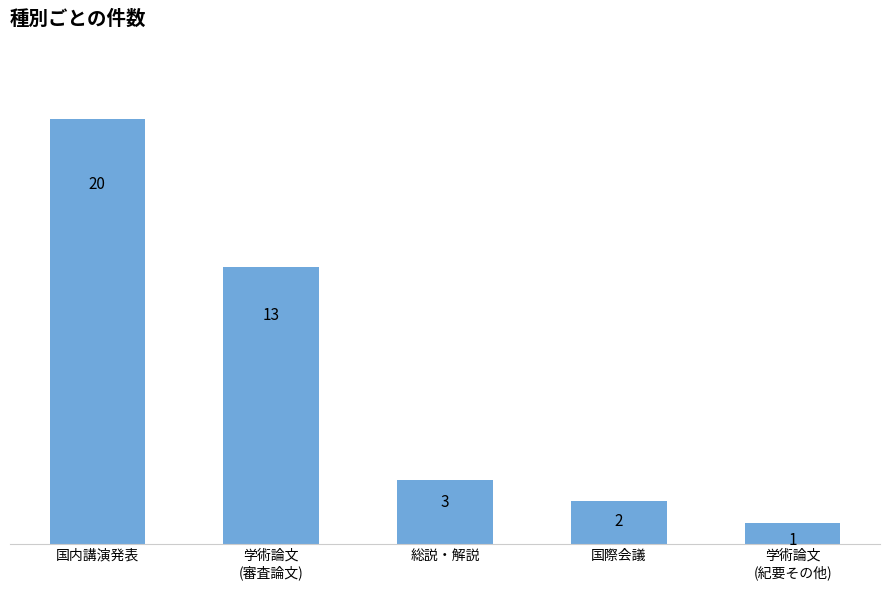

Is it true that the value at 学術論文
(審査論文) is 7?

False